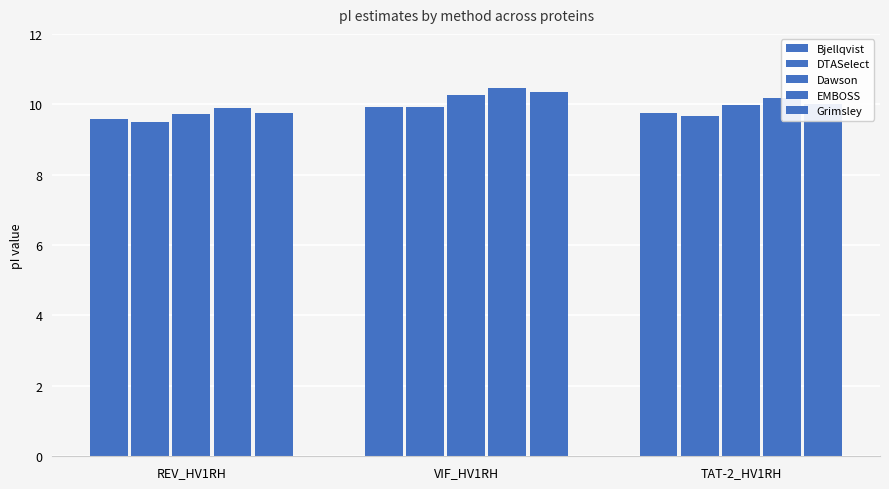

List the series in order of their peak value, lowest first.

Bjellqvist, DTASelect, Dawson, Grimsley, EMBOSS